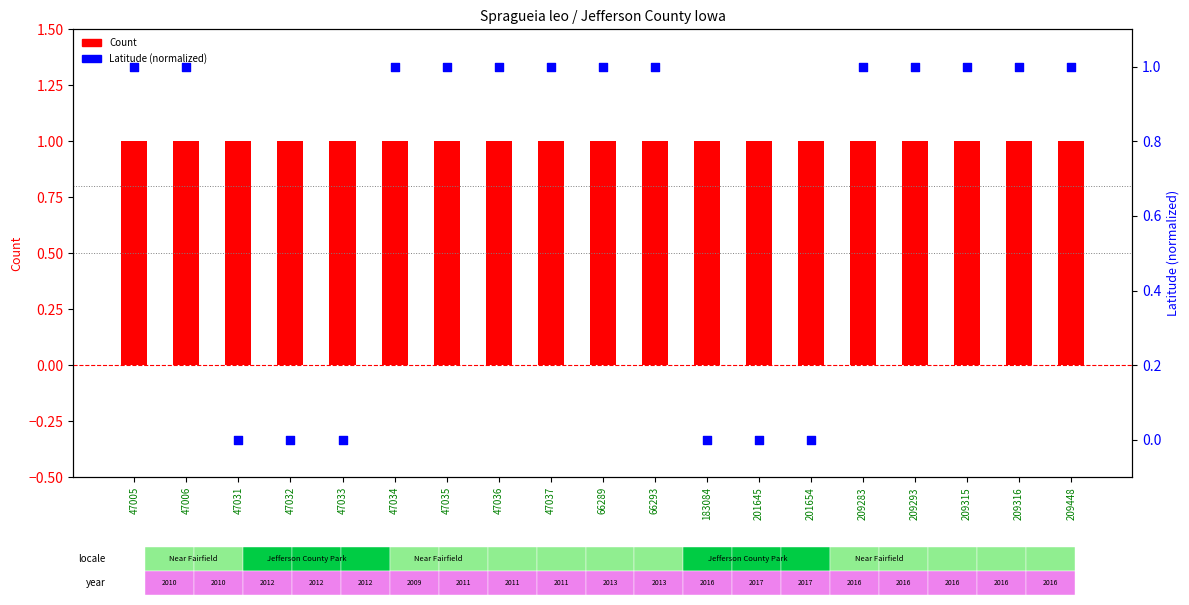

Is the value of Count at 66289 greater than the value of Latitude (normalized) at 209315?

Yes